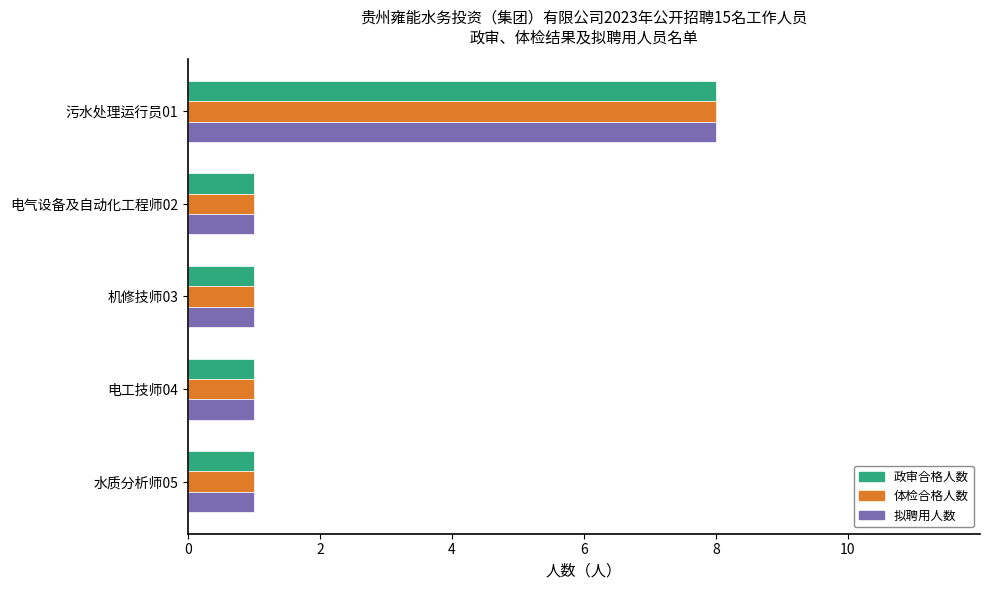

Which category has the highest value in the 拟聘用人数 series?

污水处理运行员01